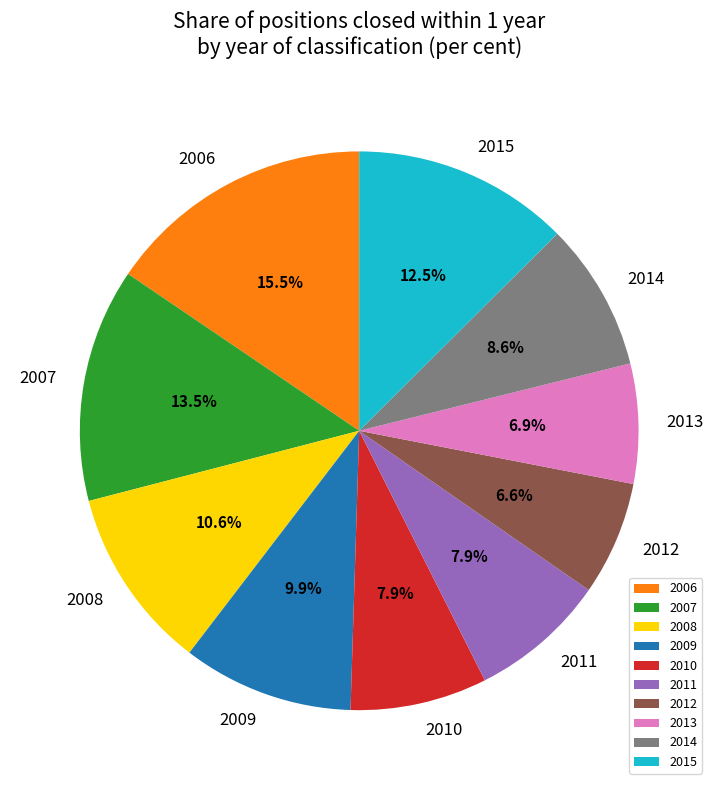

What is the ratio of the value at 2007 to the value at 2012?

2.0